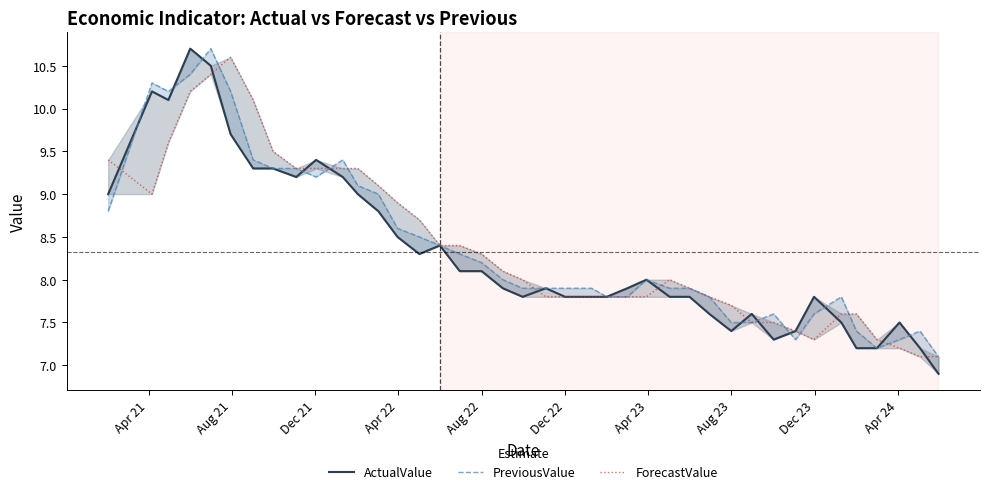

The value of ForecastValue at 38 is 4.4. True or false?

False